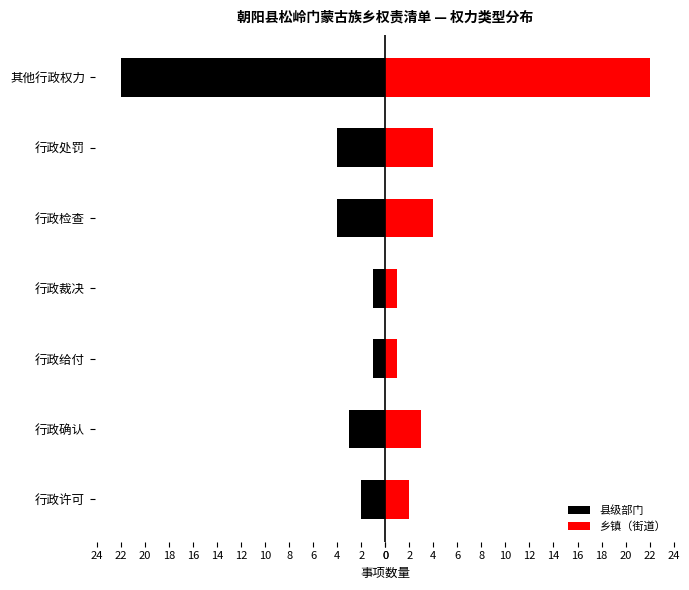

What is the sum of all 乡镇（街道） values?

37